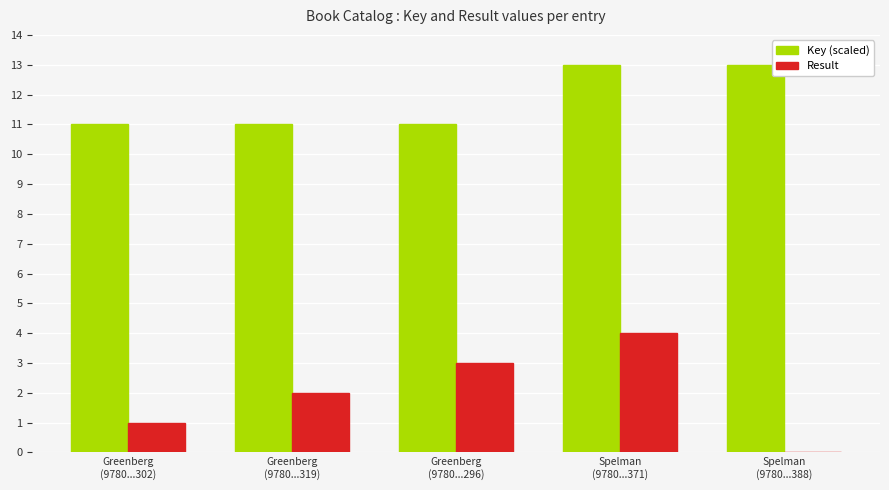

What is the greatest value displayed?

13